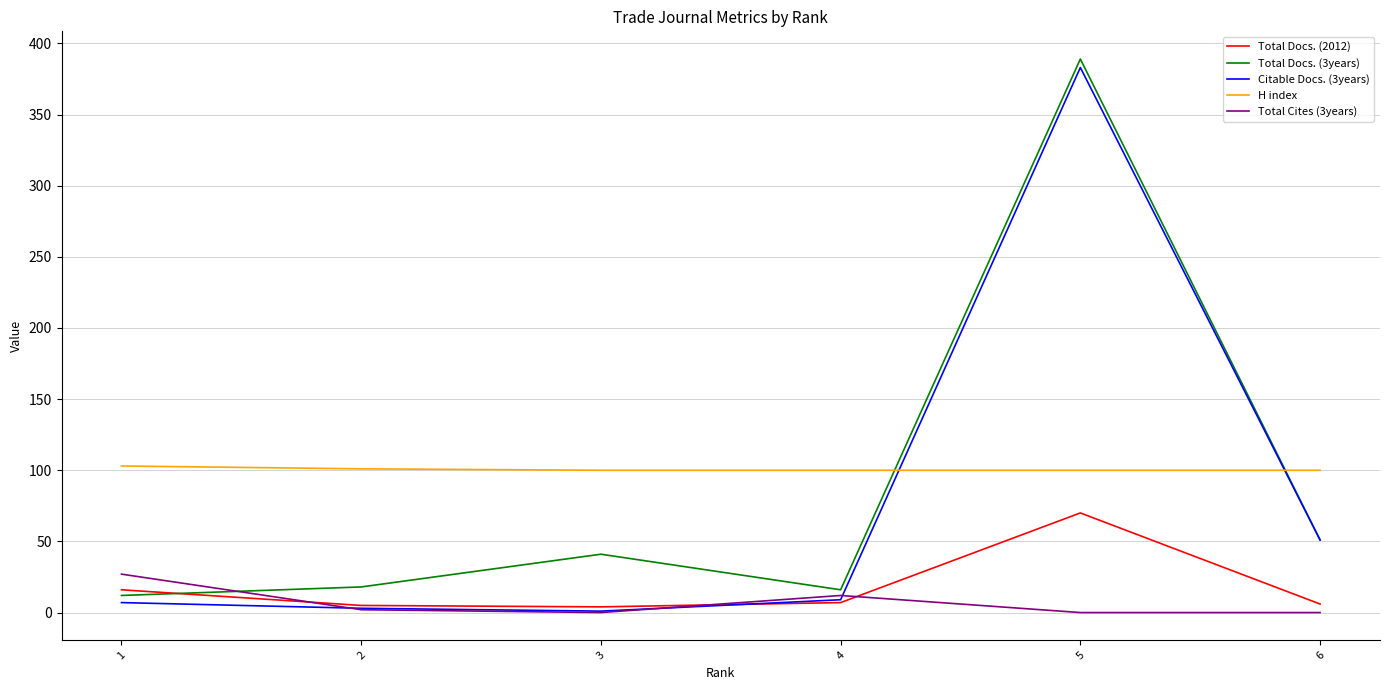

What is the minimum value for H index?

100